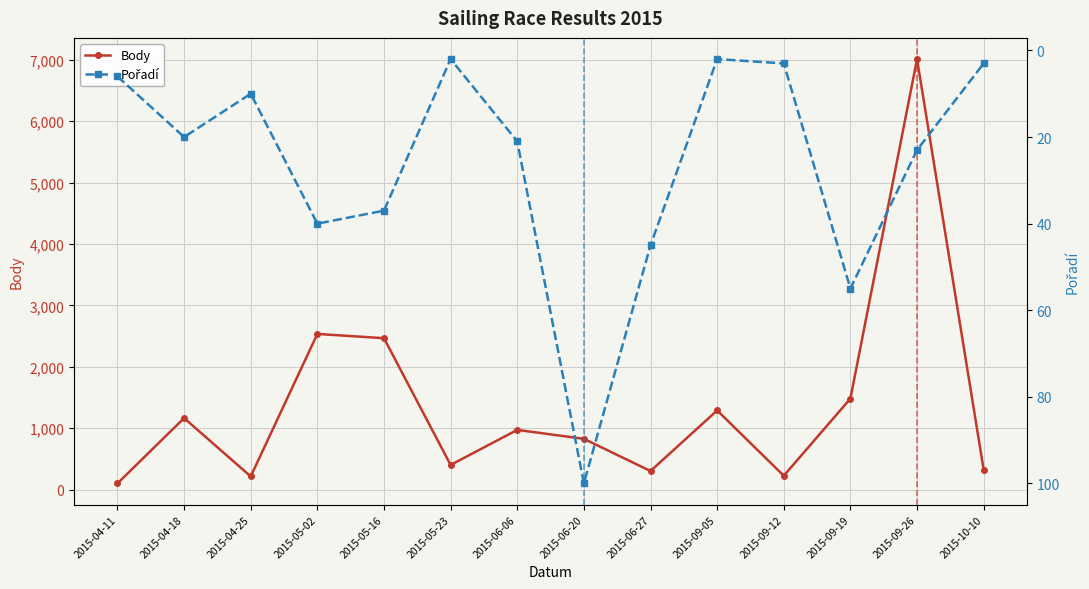

Between 2015-09-05 and 2015-06-06, which is larger?

2015-09-05